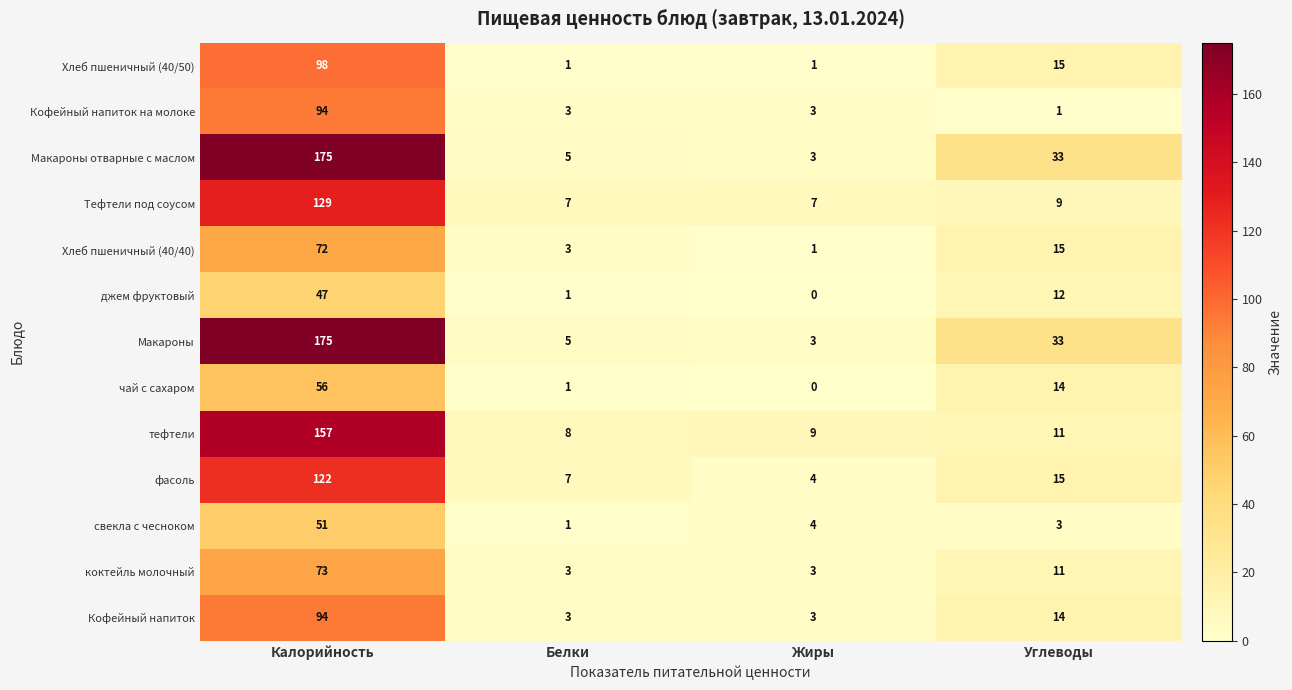

At which category is the sum across all series the highest?

Калорийность